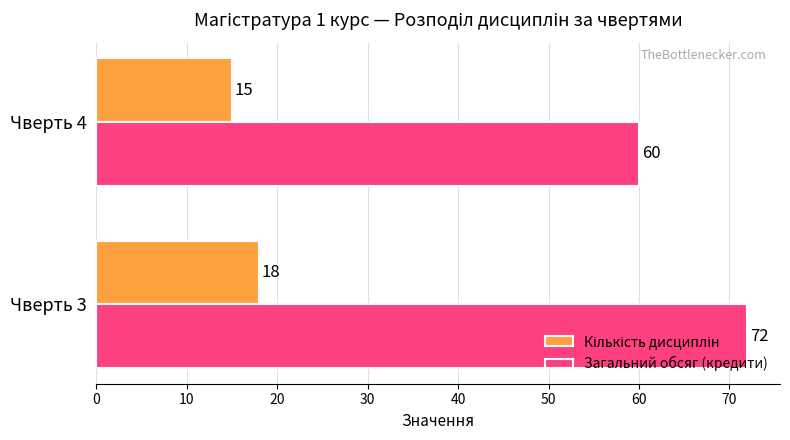

The value of Загальний обсяг (кредити) at Чверть 3 is 72. True or false?

True